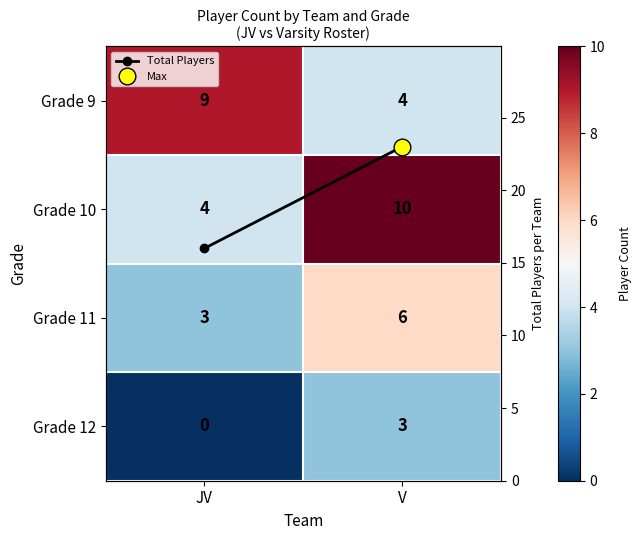

Count the Grade 11 values in the range 3 to 6.

2